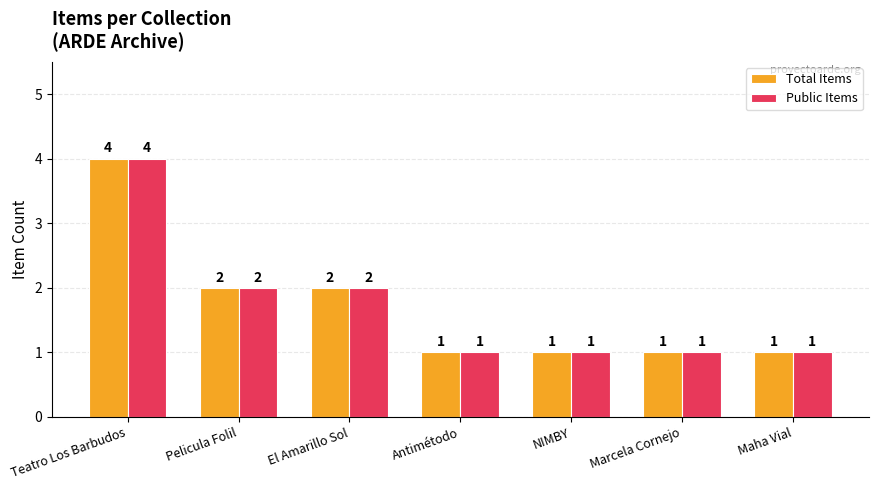

True or false: Total Items has a value of 1 at NIMBY.

True